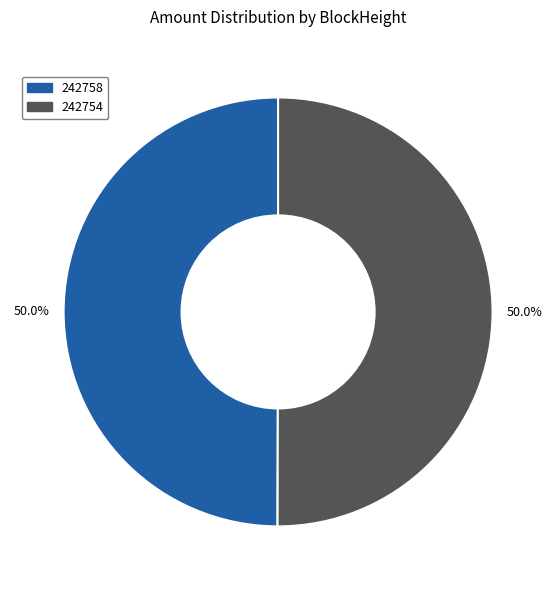

The 242758 slice represents 1% of the pie. True or false?

False